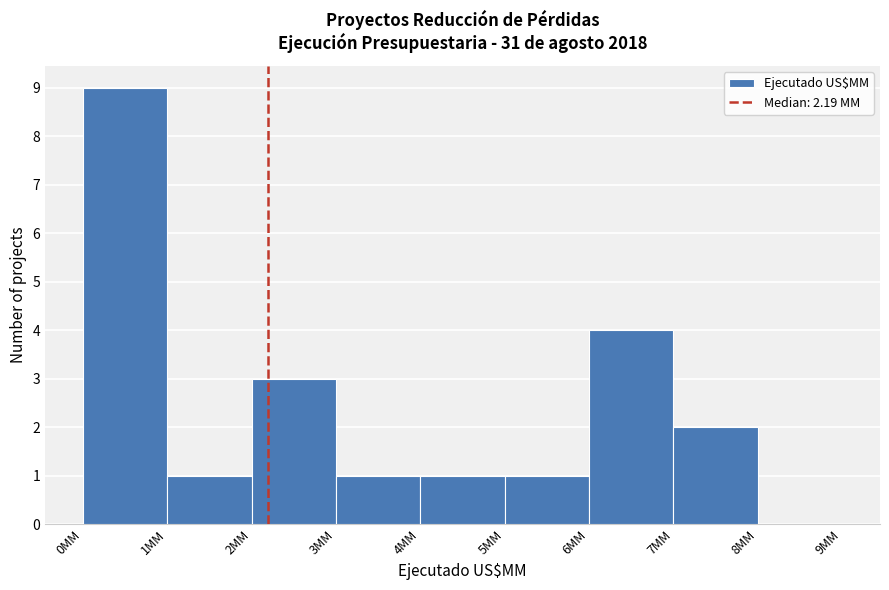

Reading left to right, transcribe this chart: for each bar, give the range it covers on the x-axis and its height. The values are not printed on the chart, so give them approximately, as read against the axis.

0 to 1: 9
1 to 2: 1
2 to 3: 3
3 to 4: 1
4 to 5: 1
5 to 6: 1
6 to 7: 4
7 to 8: 2
8 to 9: 0